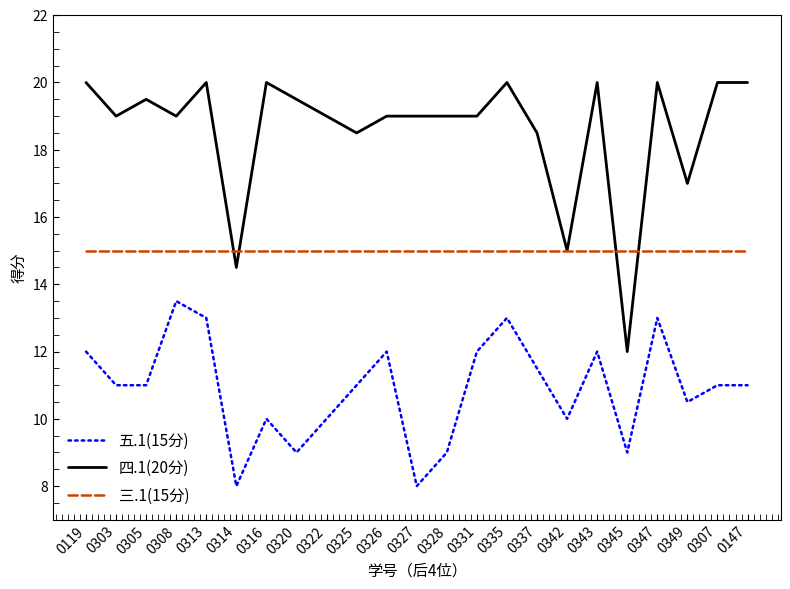

What is the spread (max minus min) of values at 0342?

5.0